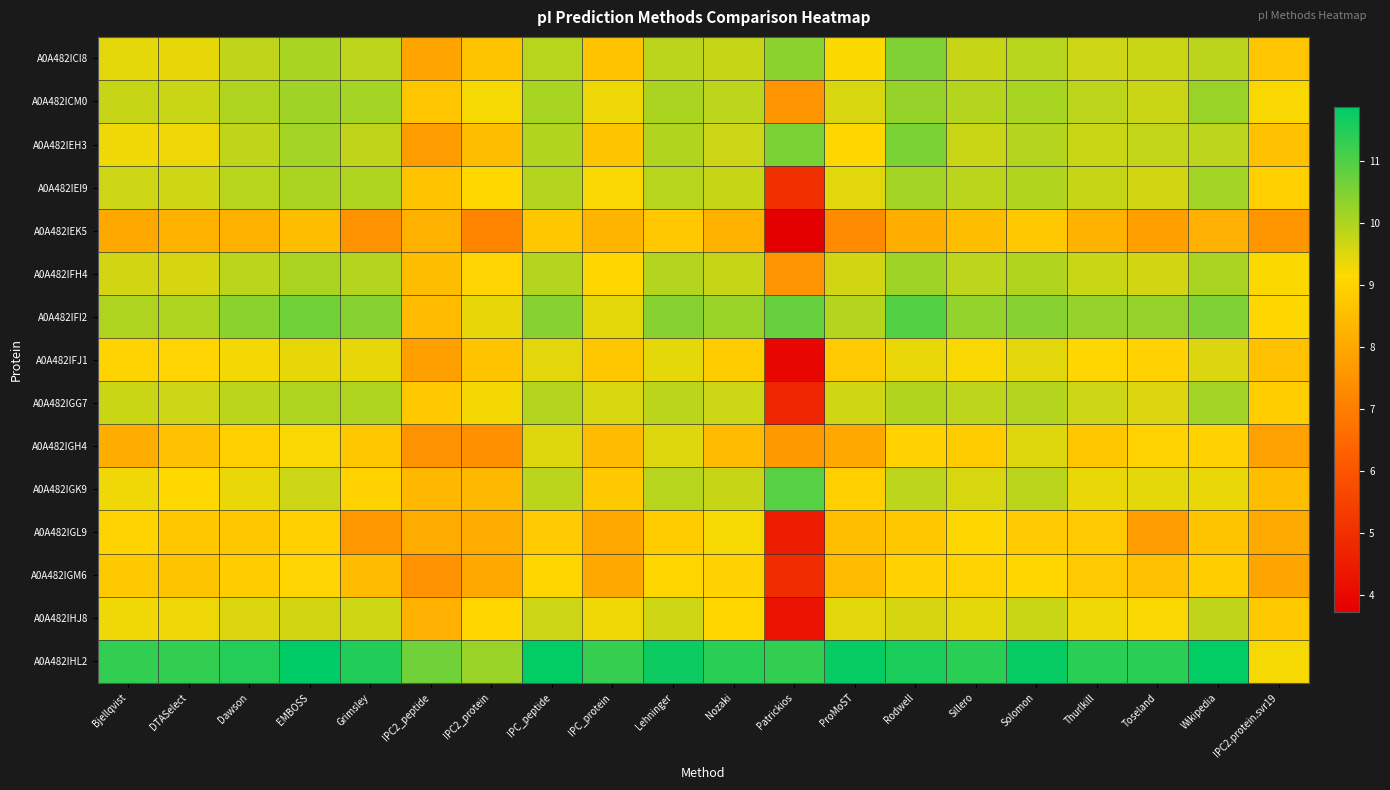

Which series changed the most between Dawson and IPC2.protein.svr19?

A0A482IHL2